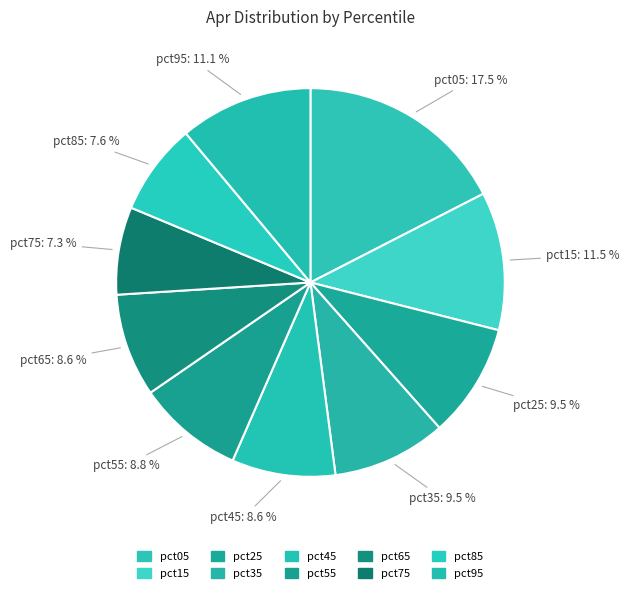

Does pct75 represent more than half of the total?

No